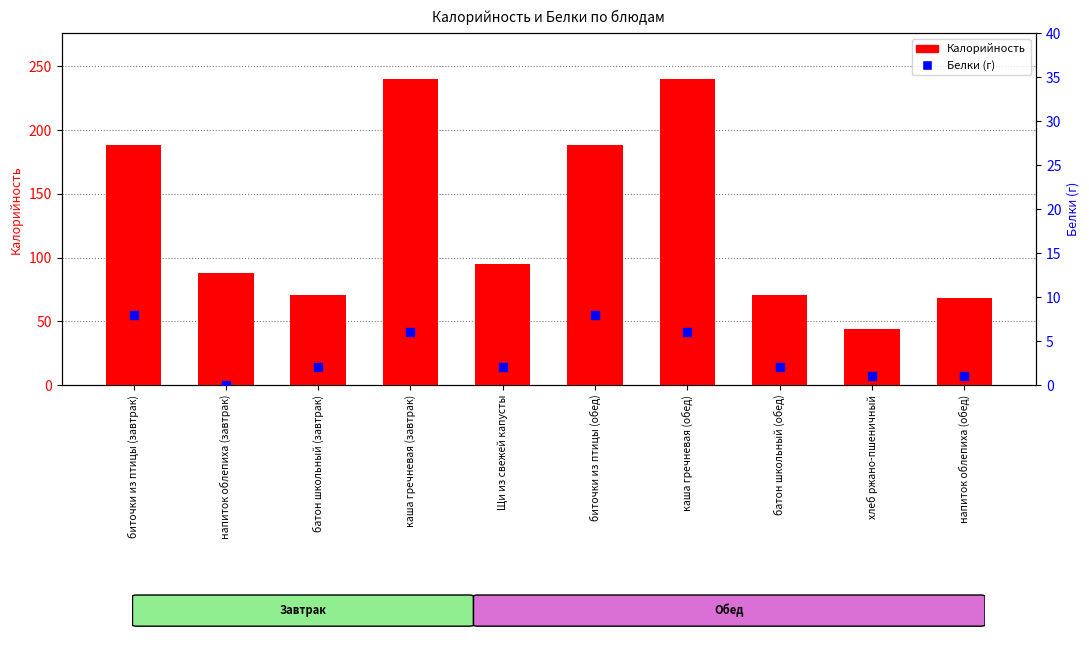

Which series contains the highest Y value?

Калорийность